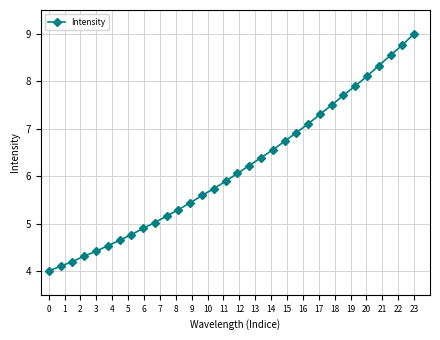

True or false: the data has more than 0 interior local peaks.

False